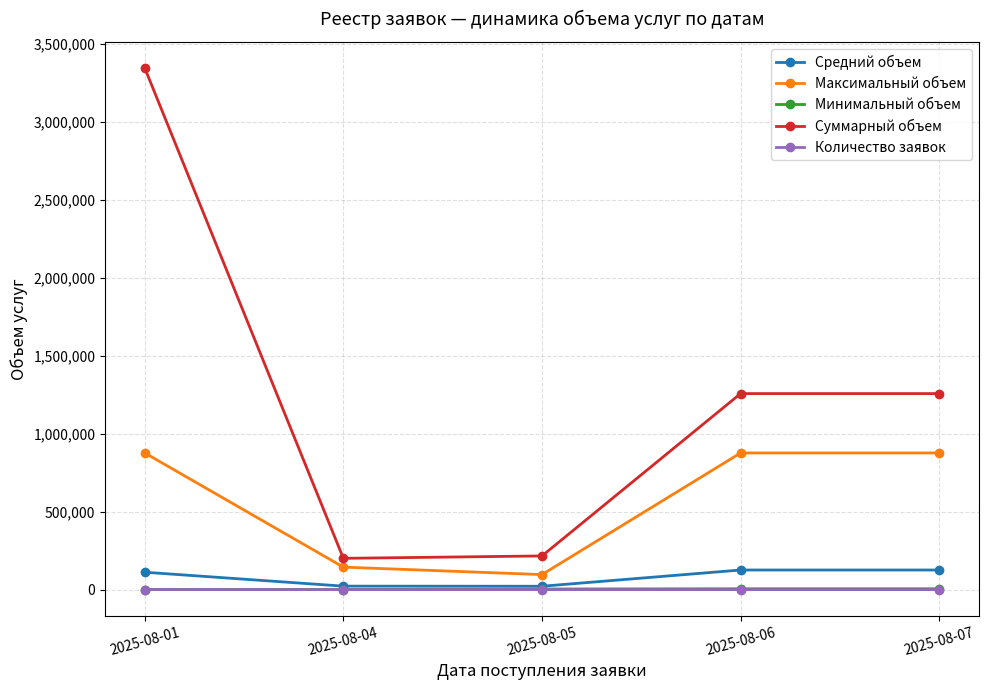

What is the value of the Суммарный объем point at the 4th from the left?

1258076.3